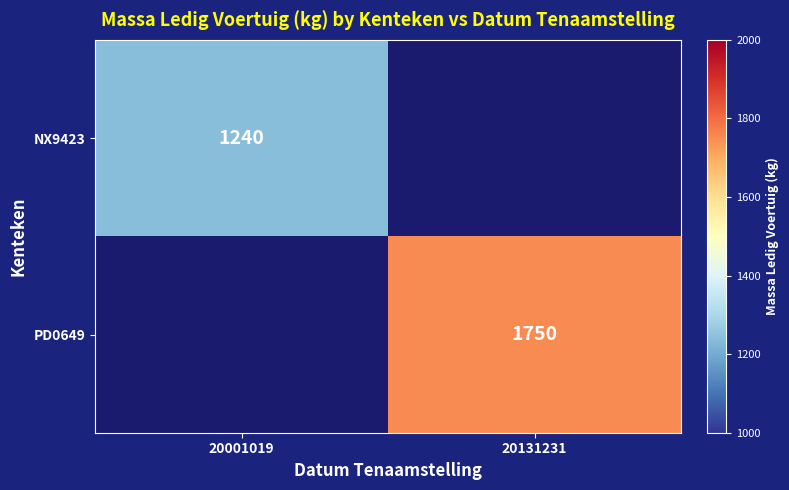

The value of NX9423 at 20001019 is 2012. True or false?

False